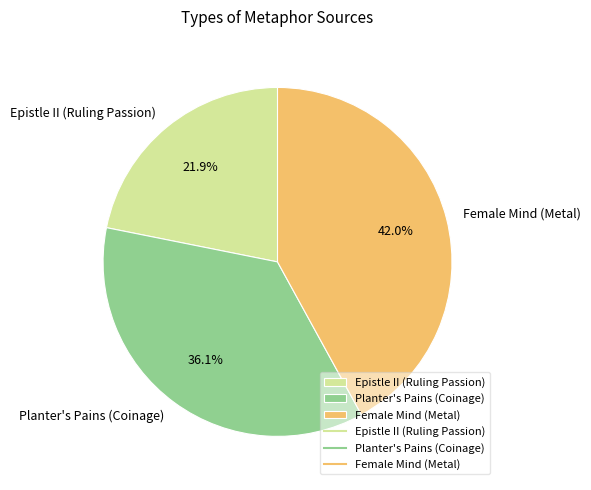

How many slices are in this pie chart?

3